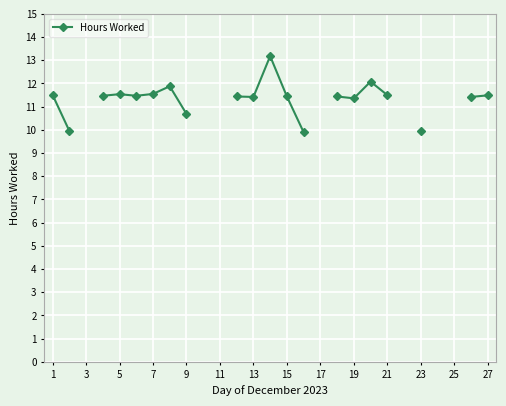

What is the maximum value shown in the chart?

13.2